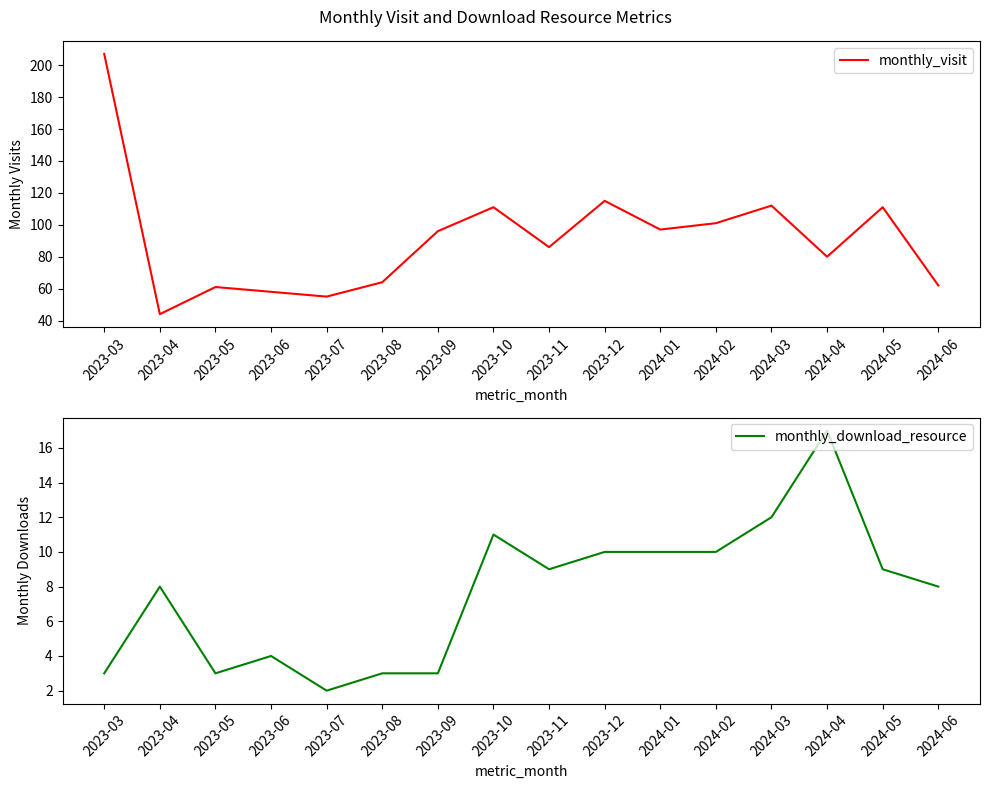

What is the value of the monthly_download_resource point at the 2nd from the left?

8